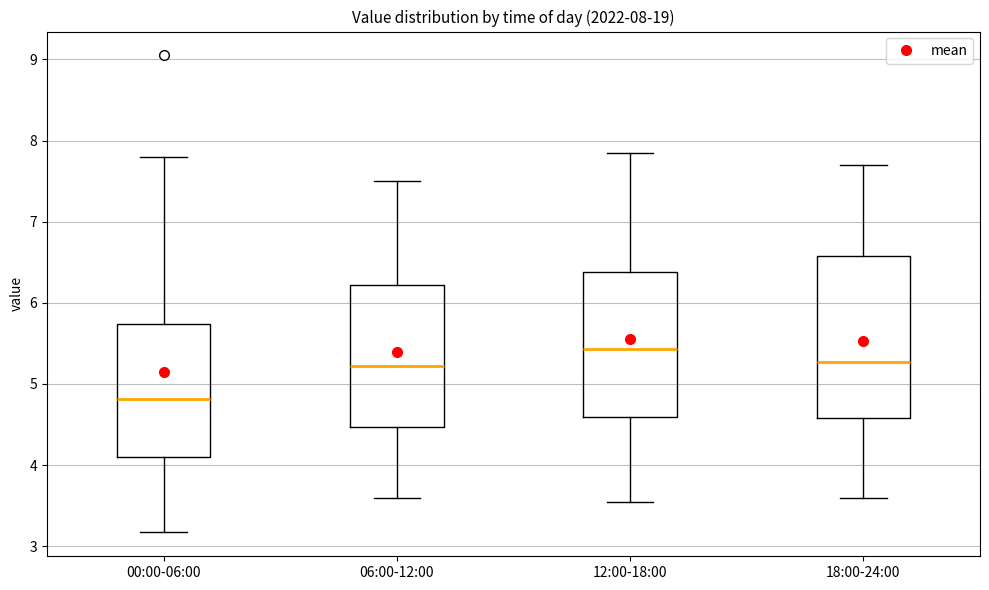

Which box's median line is the highest?

12:00-18:00